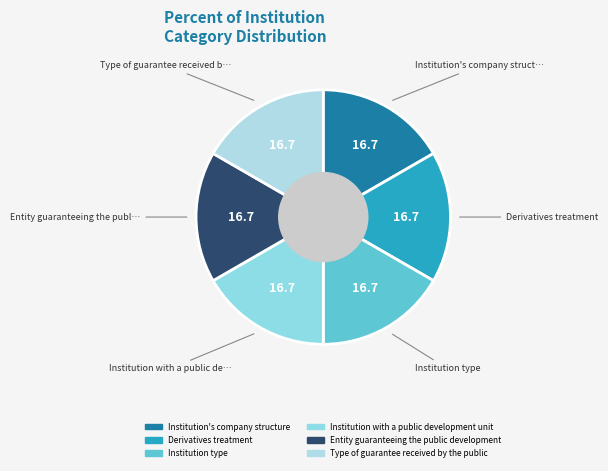

Is there any slice that represents more than half of the pie?

No